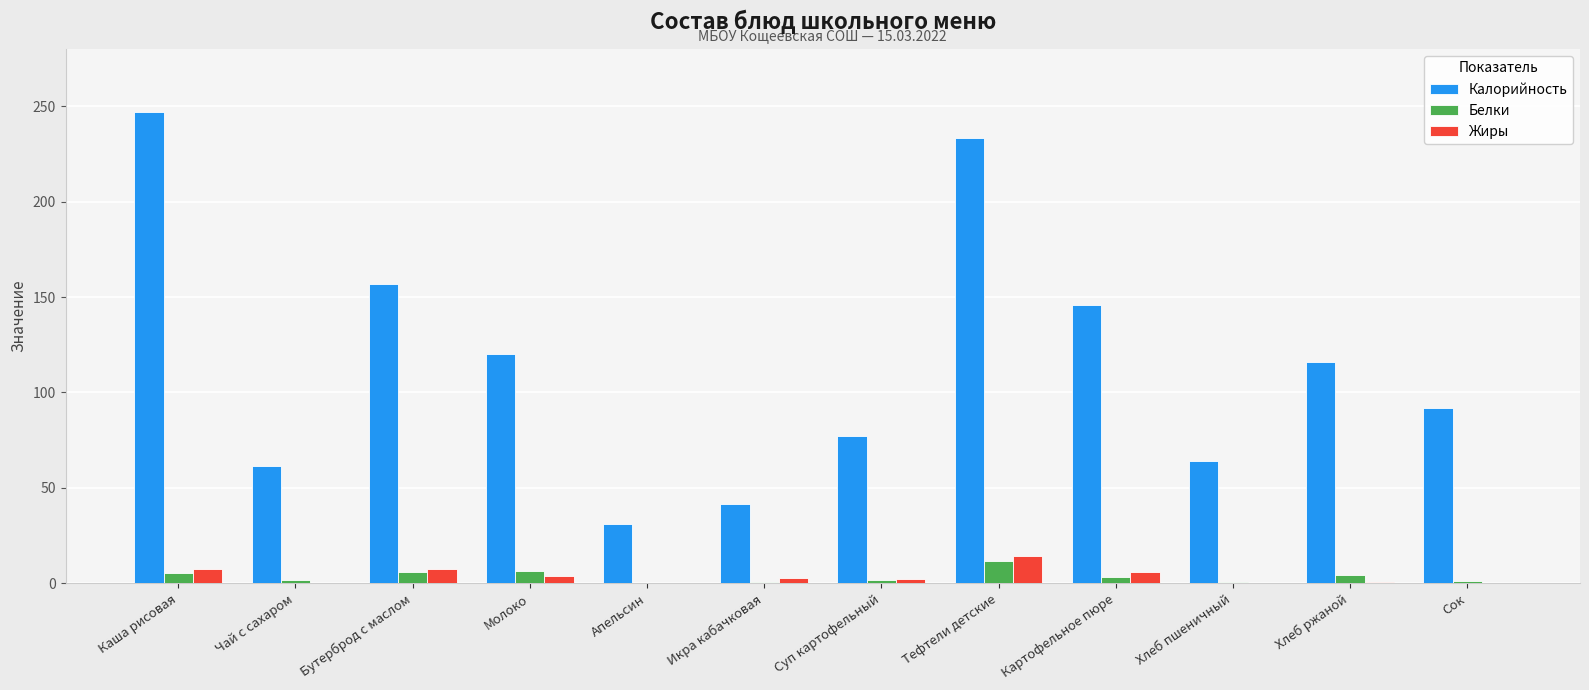

What is the difference between the Жиры values at Хлеб пшеничный and Сок?

0.1